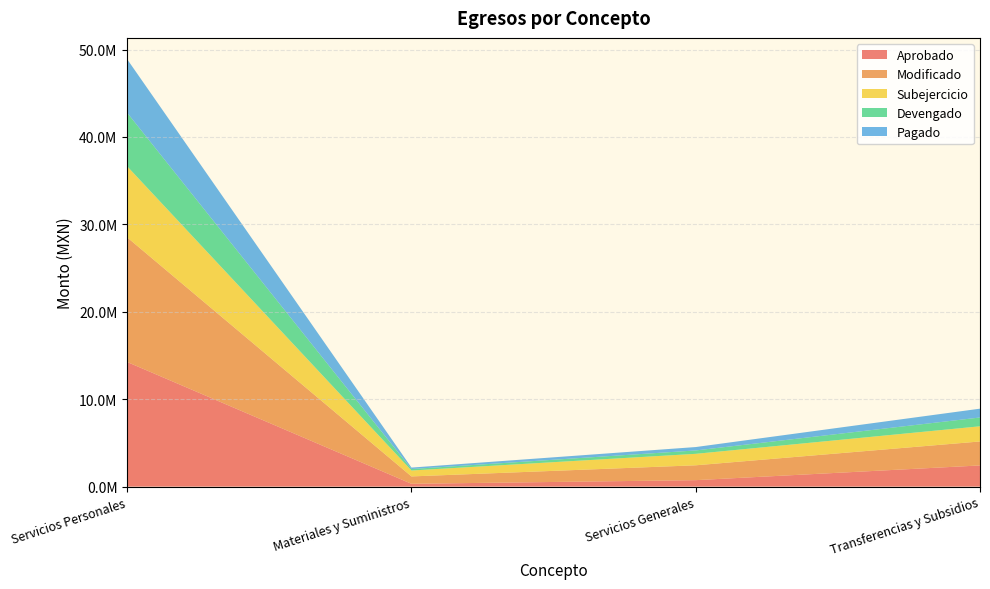

What is the difference between the maximum and second lowest values in the Devengado series?

35754669.5